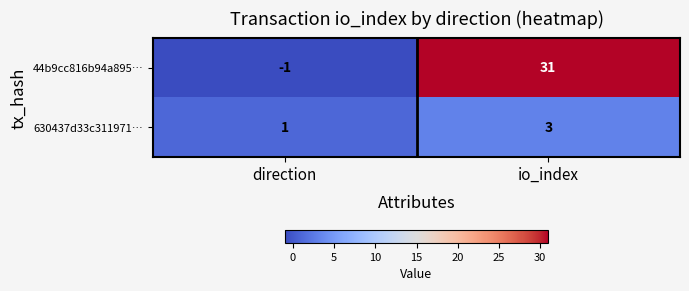

What is the sum of the 630437d33c311971… values at io_index and direction?

4